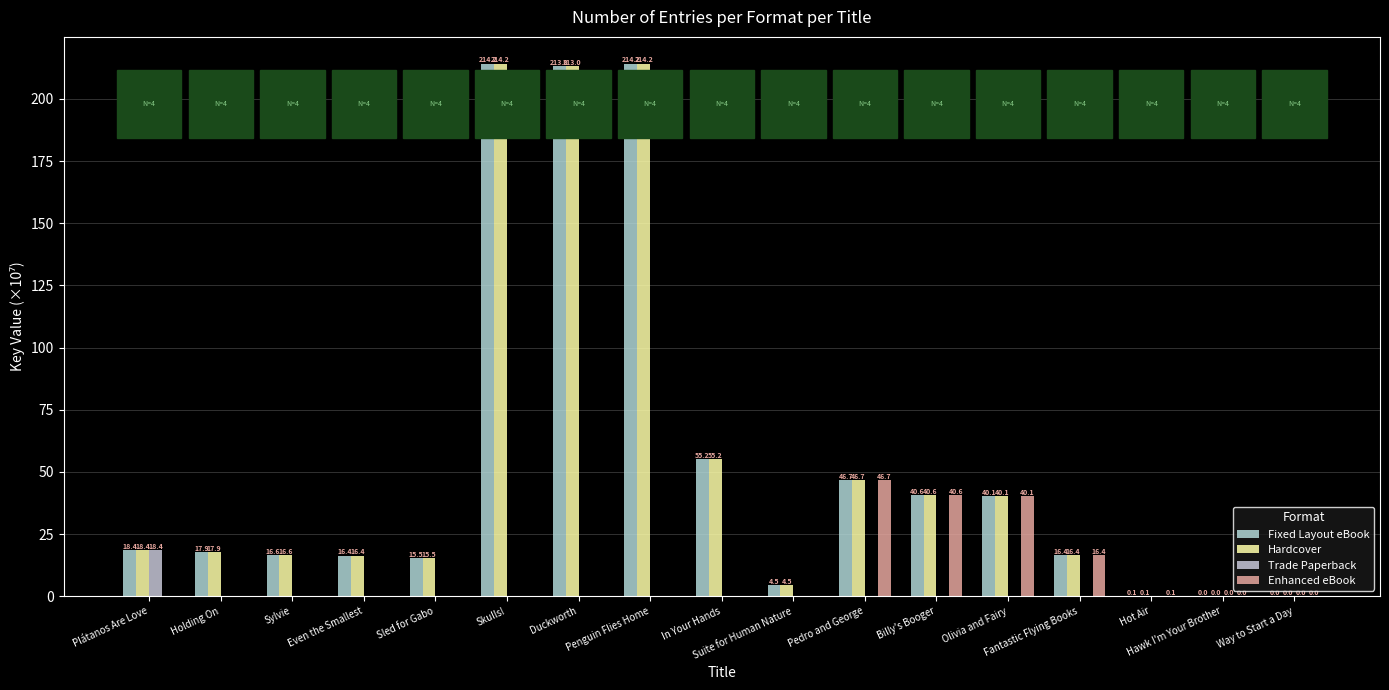

Reading left to right, what are all the values shown in this chart?

Fixed Layout eBook: Plátanos Are Love=18.4	Holding On=17.9	Sylvie=16.6	Even the Smallest=16.4	Sled for Gabo=15.5	Skulls!=214.2	Duckworth=213.0	Penguin Flies Home=214.2	In Your Hands=55.2	Suite for Human Nature=4.5	Pedro and George=46.7	Billy's Booger=40.6	Olivia and Fairy=40.1	Fantastic Flying Books=16.4	Hot Air=0.1	Hawk I'm Your Brother=0.0	Way to Start a Day=0.0
Hardcover: Plátanos Are Love=18.4	Holding On=17.9	Sylvie=16.6	Even the Smallest=16.4	Sled for Gabo=15.5	Skulls!=214.2	Duckworth=213.0	Penguin Flies Home=214.2	In Your Hands=55.2	Suite for Human Nature=4.5	Pedro and George=46.7	Billy's Booger=40.6	Olivia and Fairy=40.1	Fantastic Flying Books=16.4	Hot Air=0.1	Hawk I'm Your Brother=0.0	Way to Start a Day=0.0
Trade Paperback: Plátanos Are Love=18.4	Holding On=0.0	Sylvie=0.0	Even the Smallest=0.0	Sled for Gabo=0.0	Skulls!=0.0	Duckworth=0.0	Penguin Flies Home=0.0	In Your Hands=0.0	Suite for Human Nature=0.0	Pedro and George=0.0	Billy's Booger=0.0	Olivia and Fairy=0.0	Fantastic Flying Books=0.0	Hot Air=0.0	Hawk I'm Your Brother=0.0	Way to Start a Day=0.0
Enhanced eBook: Plátanos Are Love=0.0	Holding On=0.0	Sylvie=0.0	Even the Smallest=0.0	Sled for Gabo=0.0	Skulls!=0.0	Duckworth=0.0	Penguin Flies Home=0.0	In Your Hands=0.0	Suite for Human Nature=0.0	Pedro and George=46.7	Billy's Booger=40.6	Olivia and Fairy=40.1	Fantastic Flying Books=16.4	Hot Air=0.1	Hawk I'm Your Brother=0.0	Way to Start a Day=0.0